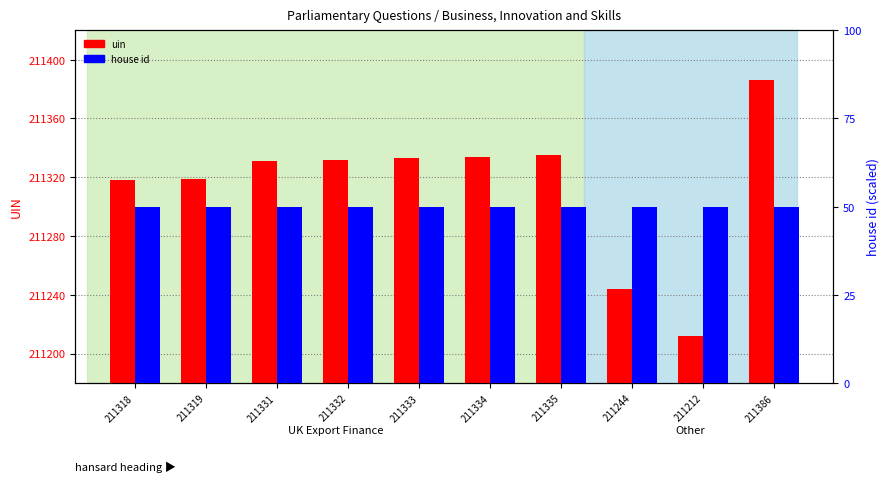

How many bars are there in total?

20